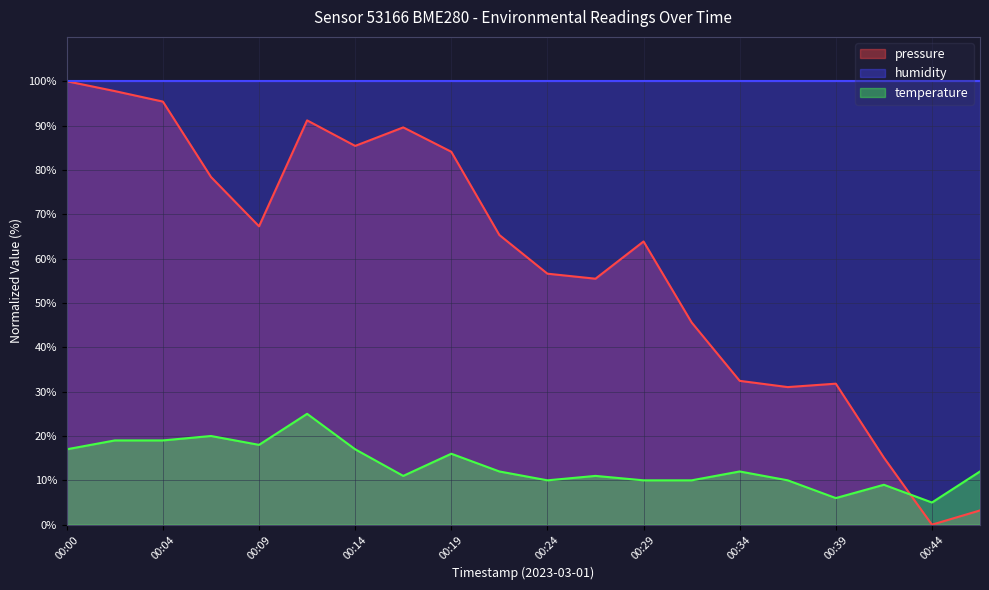

The pressure series shows 95.9 at 00:29. True or false?

False